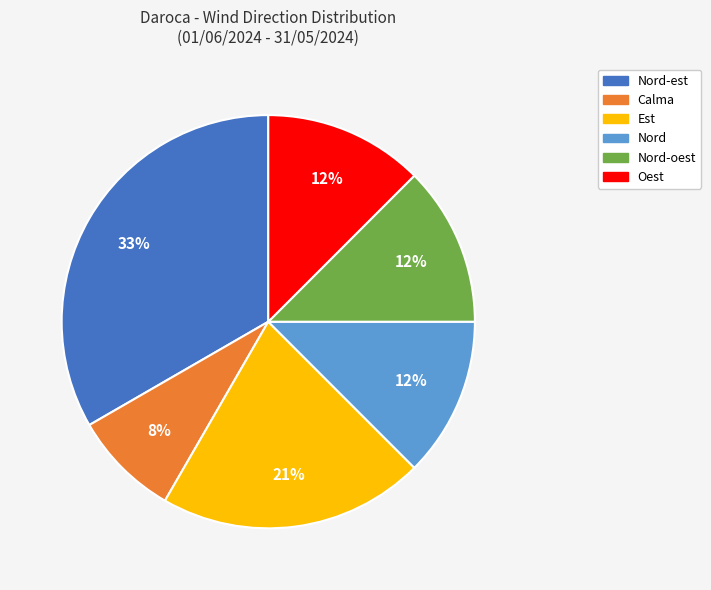

Does any single category account for the majority?

No